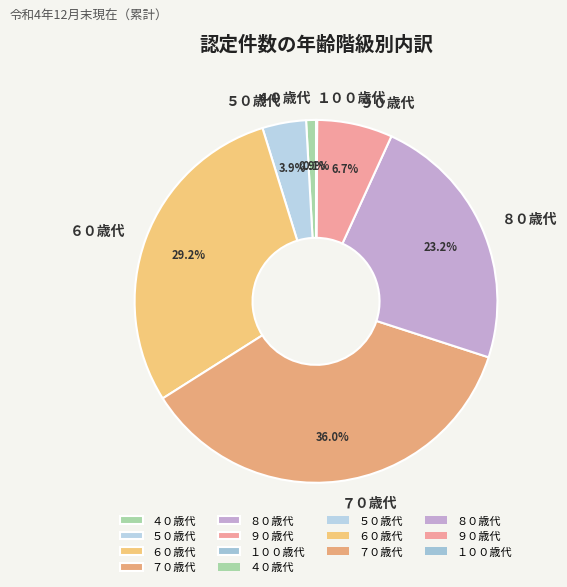

To the nearest percent, what portion does ９０歳代 represent?

7%